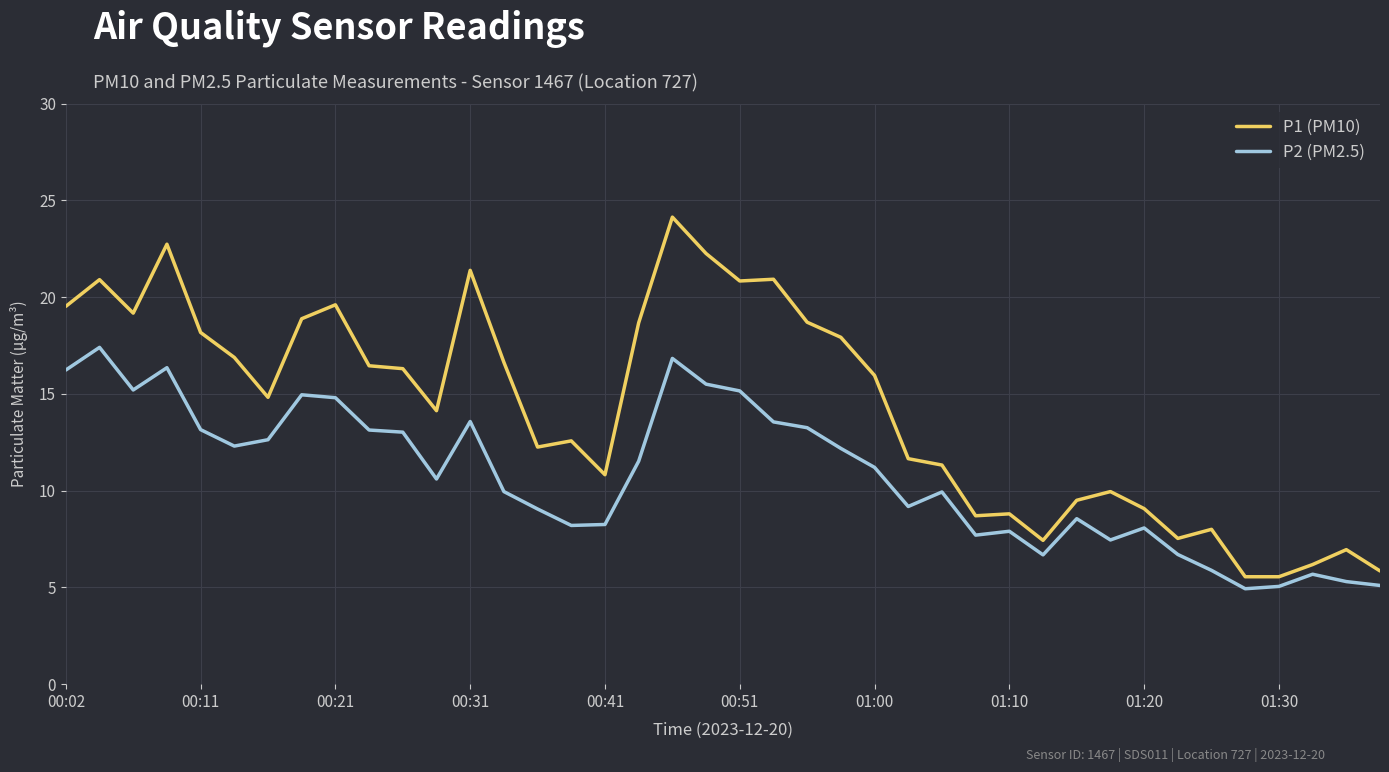

What is the minimum value shown in the chart?

4.9